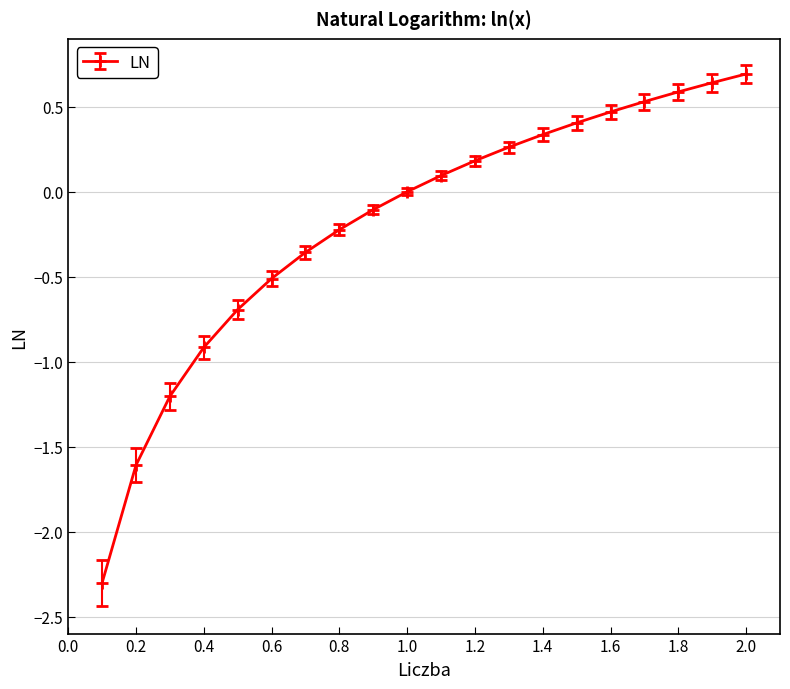

Does the chart have visible grid lines?

Yes